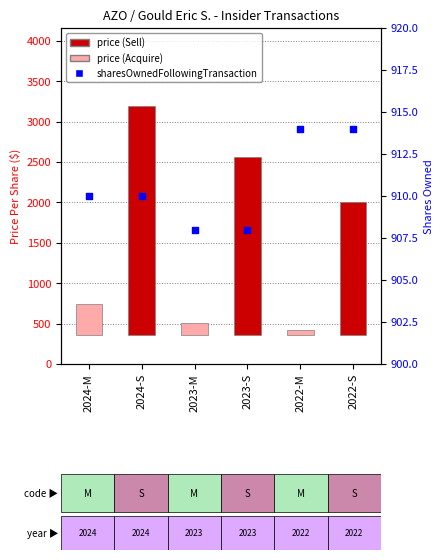

At which category is the sum across all series the highest?

2024-S